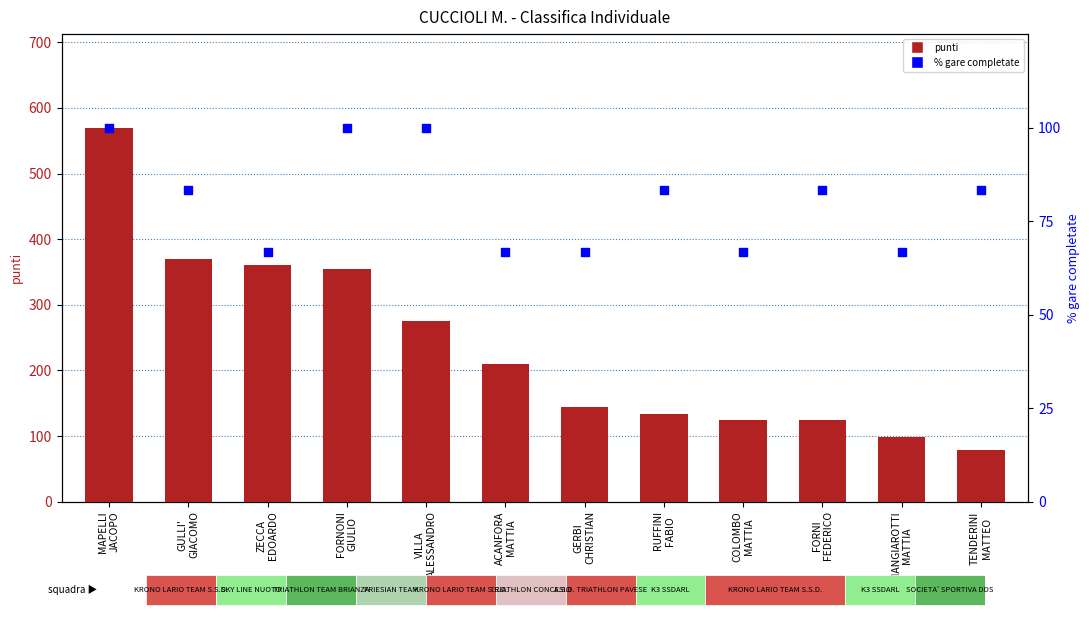

What is the total value across all series at RUFFINI
FABIO?

216.3